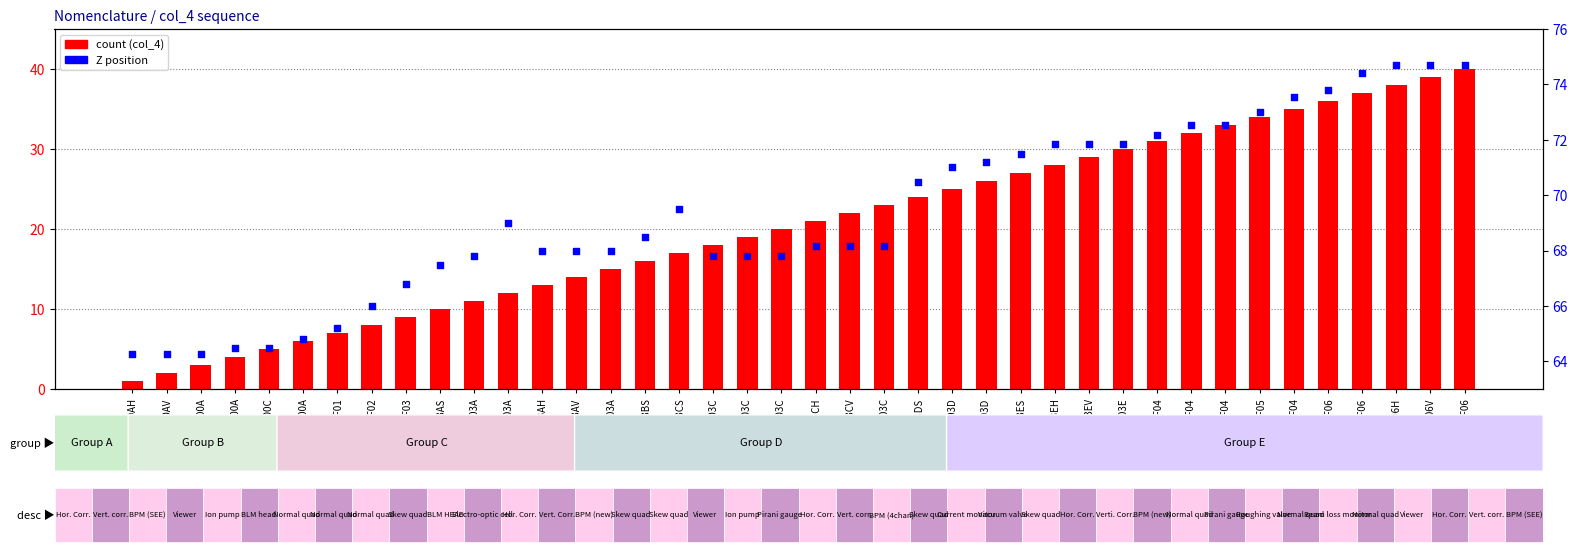

Is the value of Z position at MQX4F03ES greater than the value of count at IPM4F00A?

Yes